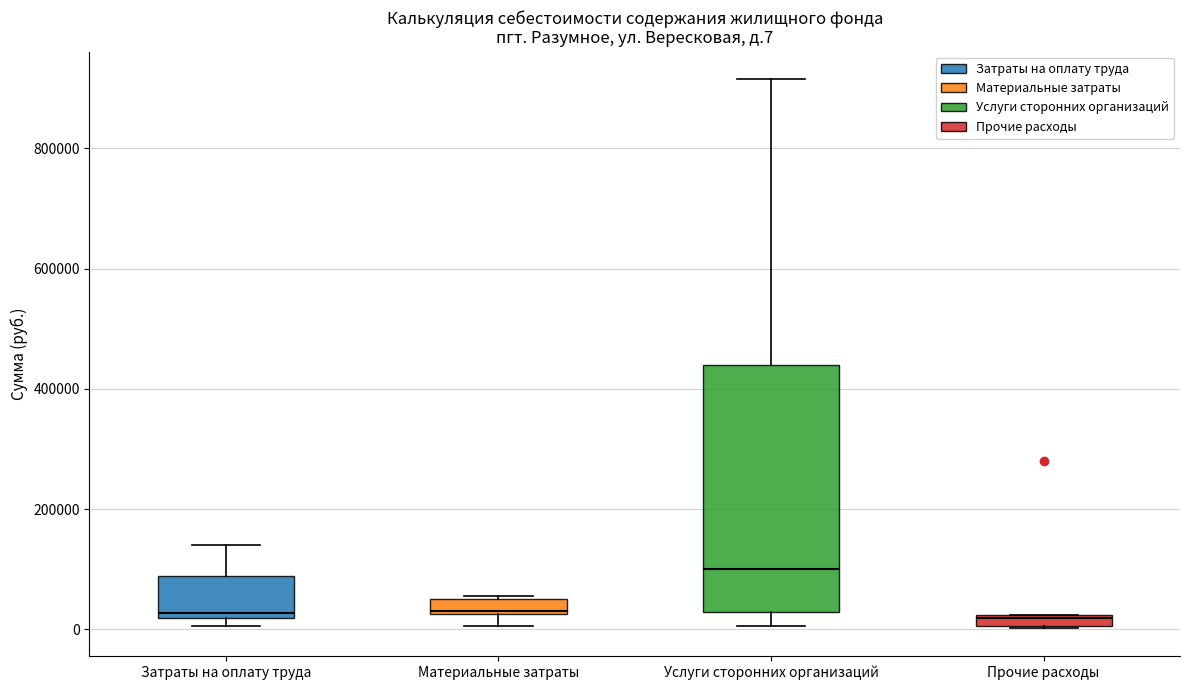

Where is the upper edge of the box for Прочие расходы on the y-axis? The values are not printed on the chart, so give them approximately, as read against the axis.

20000